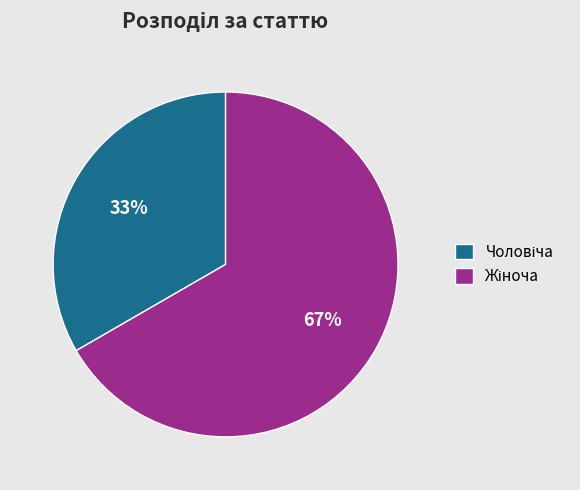

To the nearest percent, what is the average slice percentage?

50%